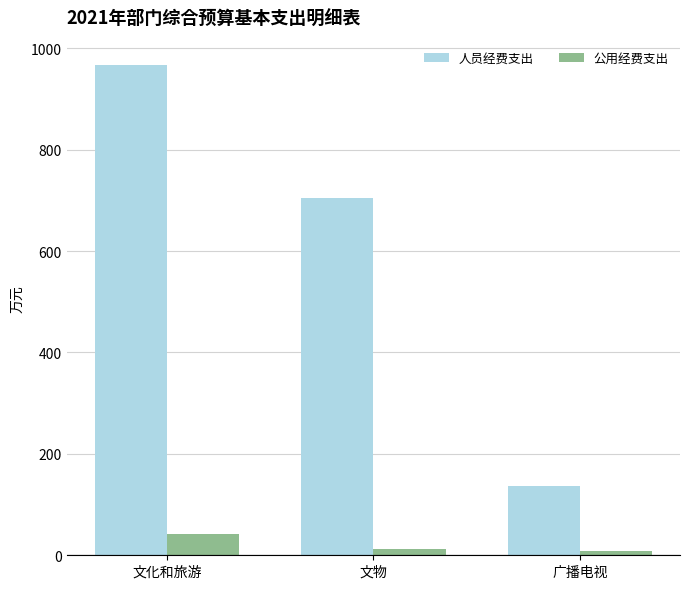

What is the spread (max minus min) of values at 文物?

692.7